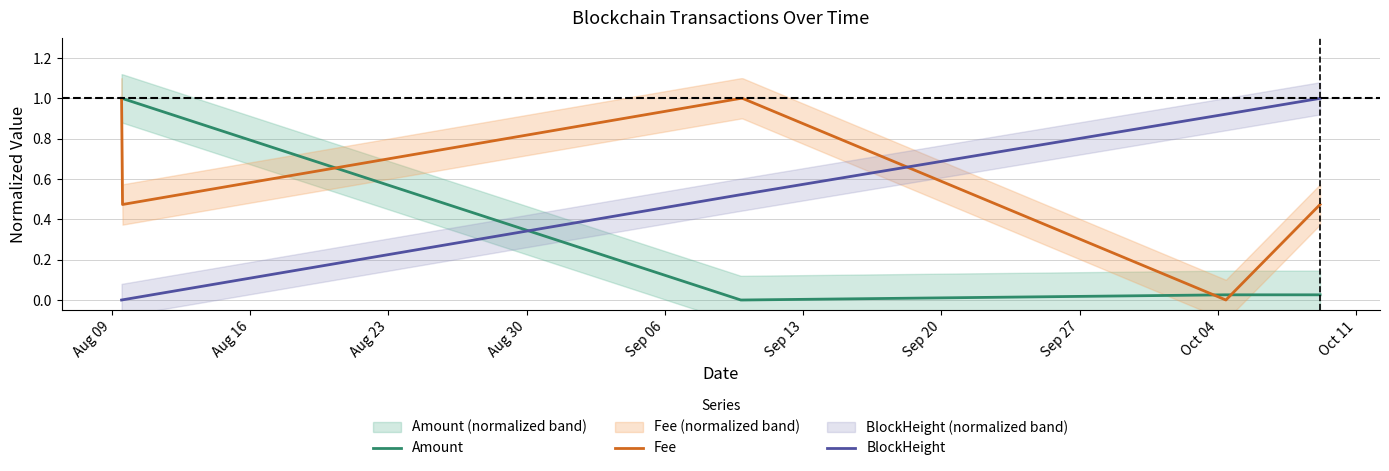

How many times do BlockHeight and Fee cross each other?

1